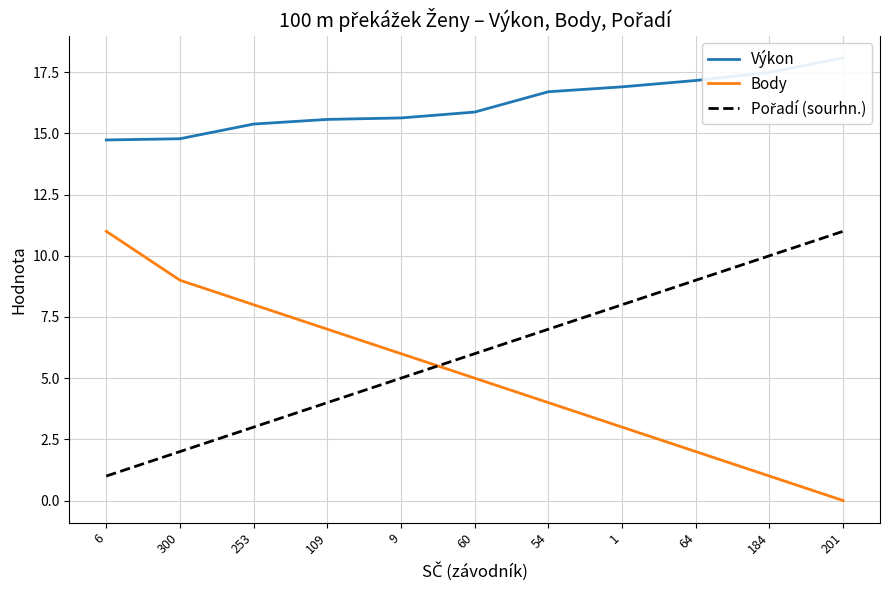

At which category is the sum across all series the highest?

201